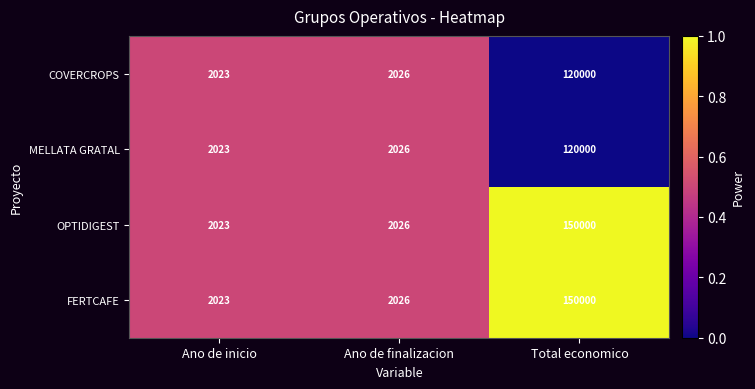

Is it true that MELLATA GRATAL equals 2023 at Ano de inicio?

True